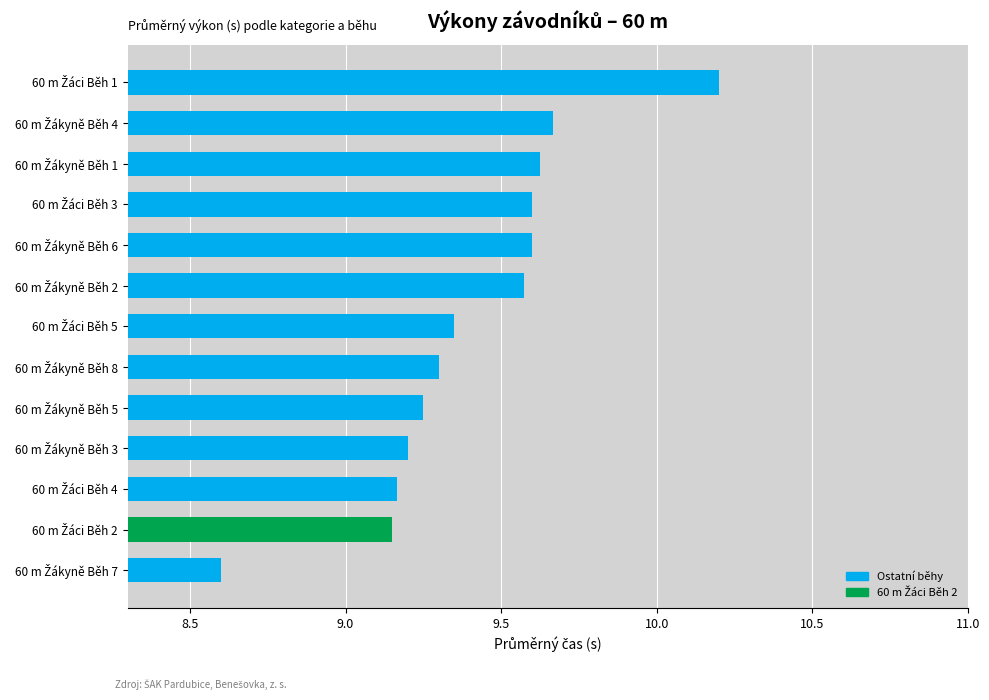

How many bars are there in total?

13